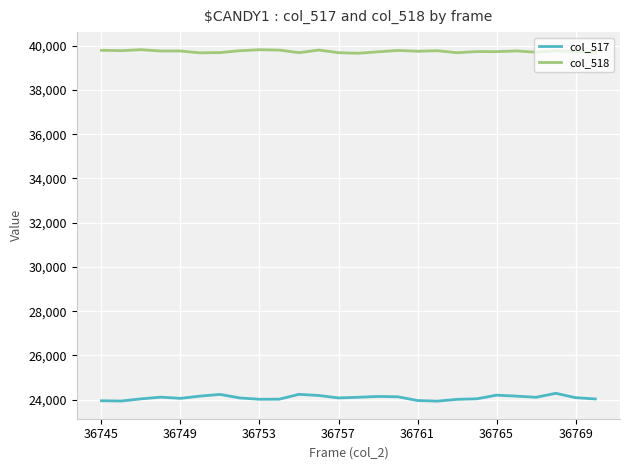

What is the greatest value displayed?

39820